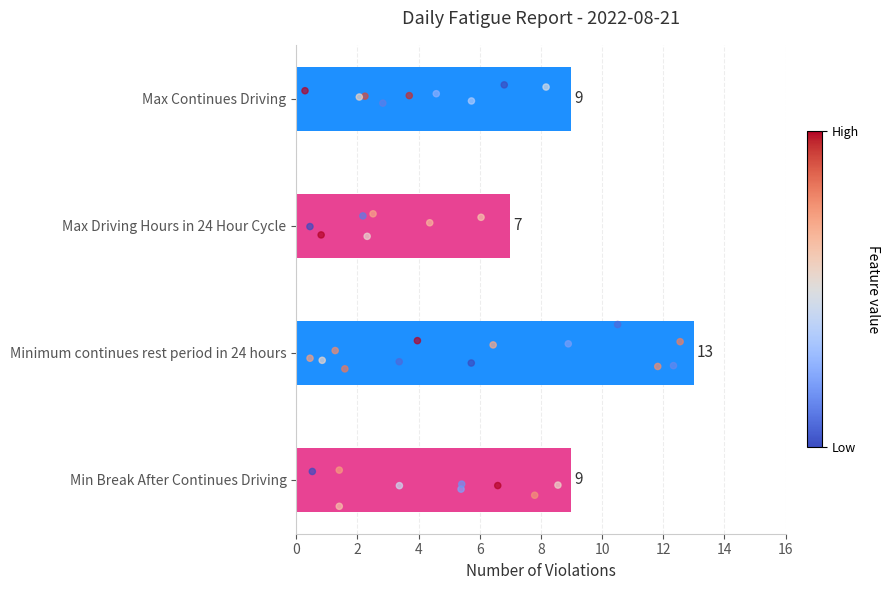

What is the ratio of the value at Max Driving Hours in 24 Hour Cycle to the value at Minimum continues rest period in 24 hours?

0.5